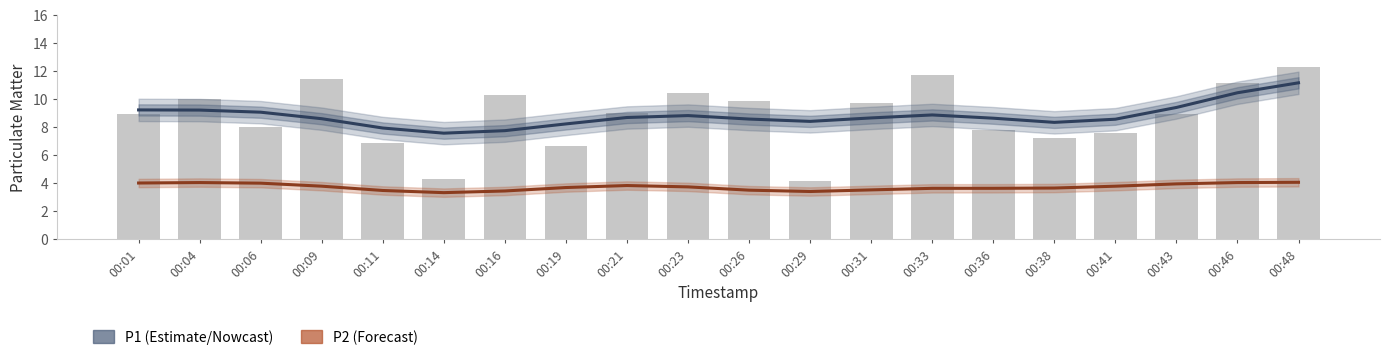

The value of P2 (Forecast) at 00:41 is 3.8. True or false?

True